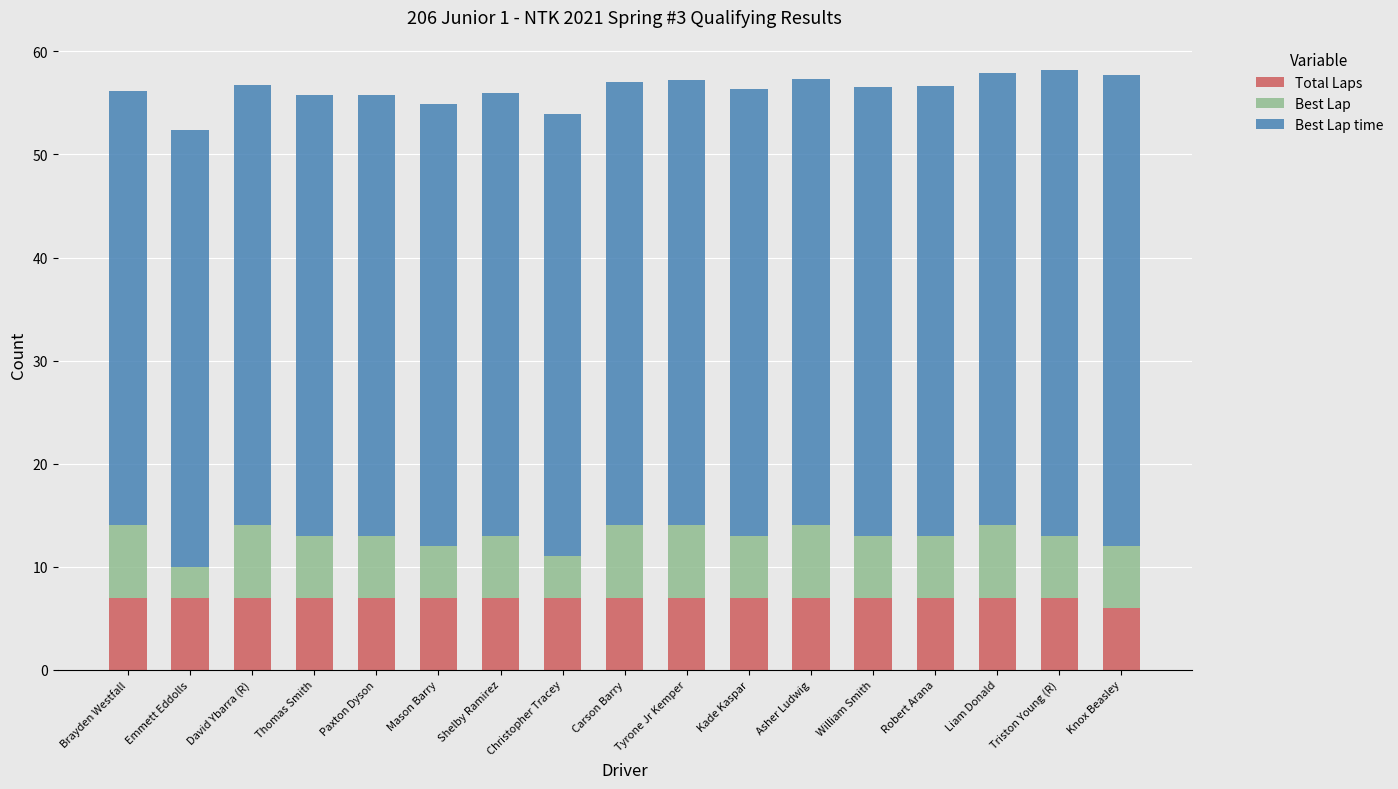

Is it true that Total Laps equals 7.0 at Robert Arana?

True